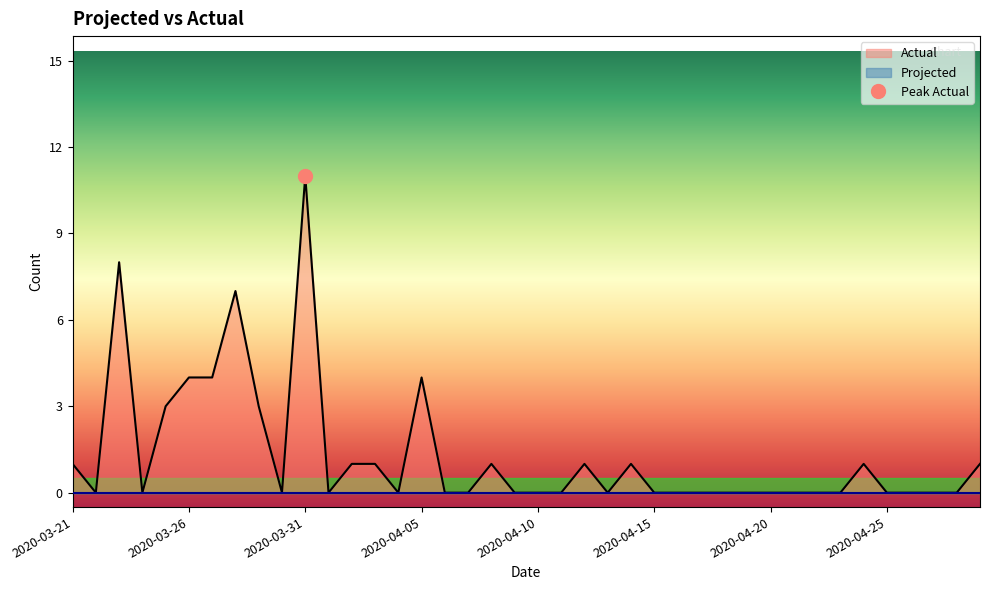

List the labels in order of value, largest first.

2020-03-31, 2020-03-23, 2020-03-28, 2020-03-26, 2020-03-27, 2020-04-05, 2020-03-25, 2020-03-29, 2020-03-21, 2020-04-02, 2020-04-03, 2020-04-08, 2020-04-12, 2020-04-14, 2020-04-24, 2020-04-29, 2020-03-22, 2020-03-24, 2020-03-30, 2020-04-01, 2020-04-04, 2020-04-06, 2020-04-07, 2020-04-09, 2020-04-10, 2020-04-11, 2020-04-13, 2020-04-15, 2020-04-16, 2020-04-17, 2020-04-18, 2020-04-19, 2020-04-20, 2020-04-21, 2020-04-22, 2020-04-23, 2020-04-25, 2020-04-26, 2020-04-27, 2020-04-28